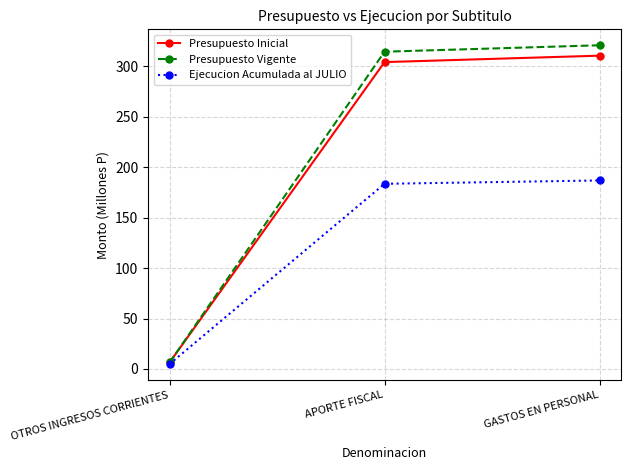

What is the average value of the Ejecucion Acumulada al JULIO series?

125.1